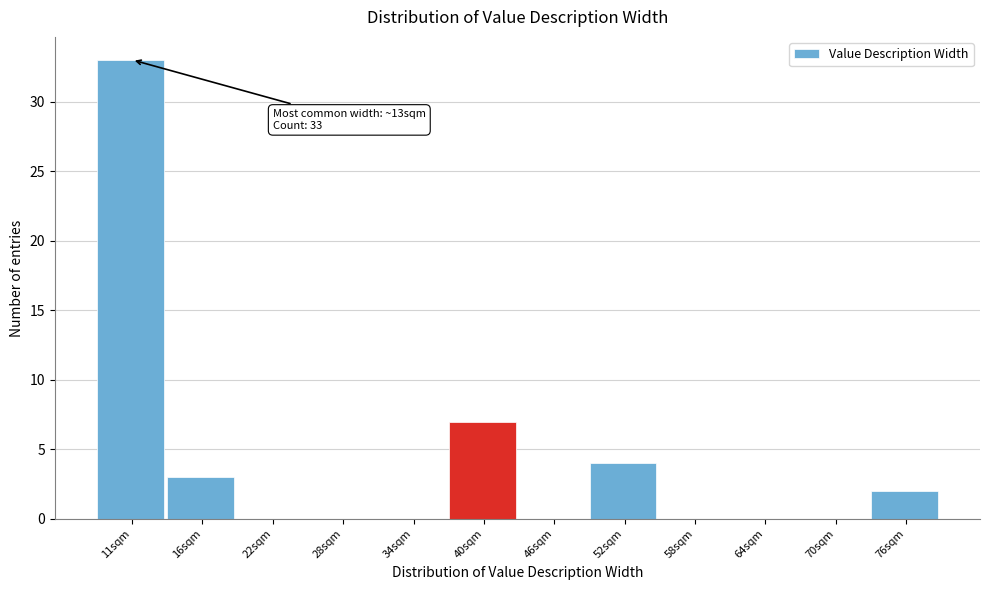

Reading left to right, transcribe all the data shown in this chart.

11sqm=33	16sqm=3	22sqm=0	28sqm=0	34sqm=0	40sqm=7	46sqm=0	52sqm=4	58sqm=0	64sqm=0	70sqm=0	76sqm=2